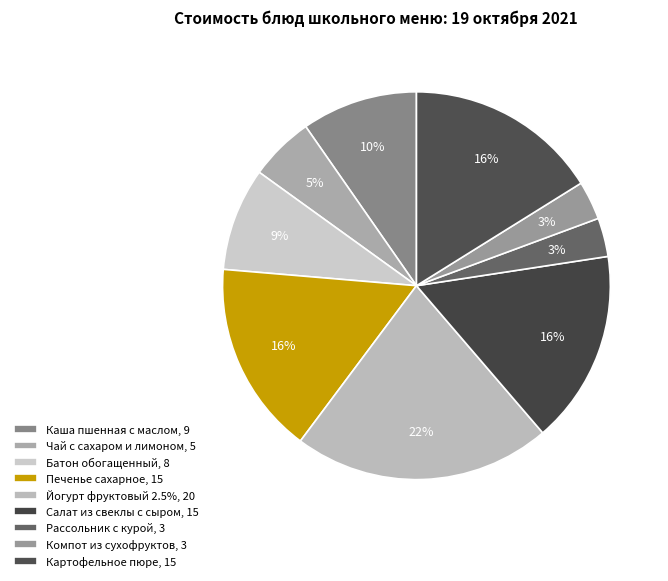

Is Салат из свеклы с сыром the majority of the pie?

No